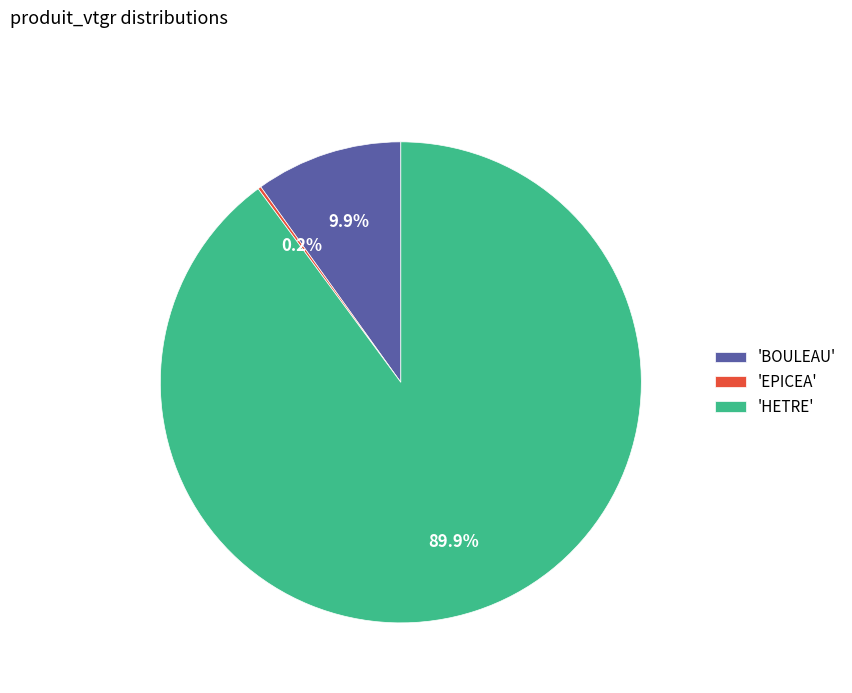

Combined, what portion of the pie is 'BOULEAU' and 'HETRE'?

99.8%